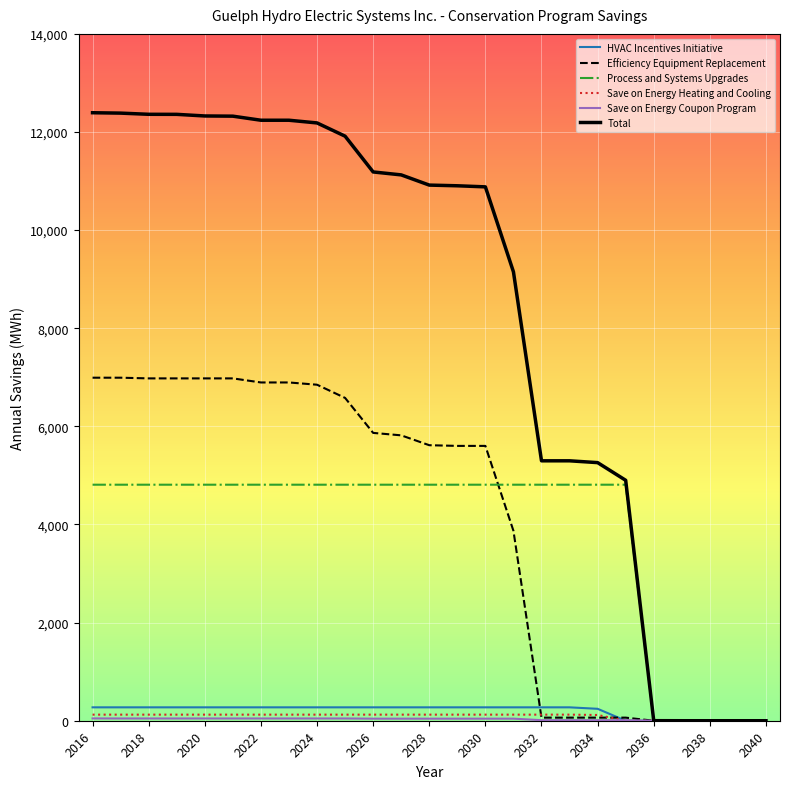

Is this an area chart (filled region under the line)?

No